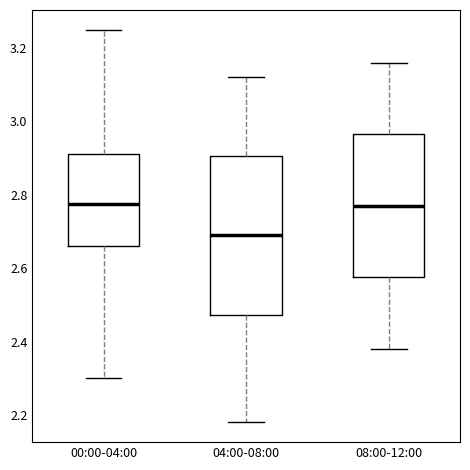

Where does the lower whisker of the box for 08:00-12:00 end on the y-axis? The values are not printed on the chart, so give them approximately, as read against the axis.

2.38